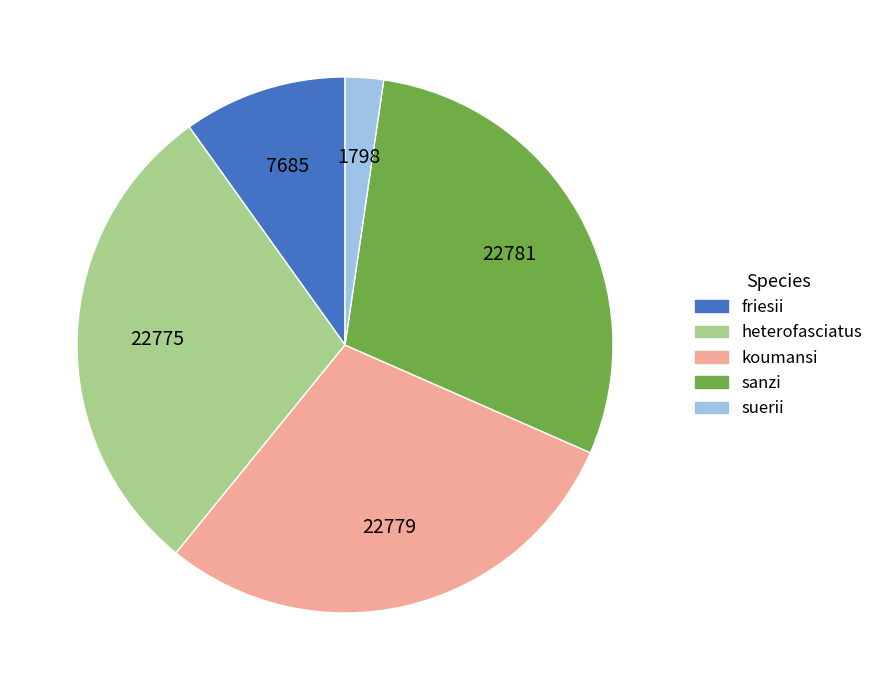

Which has a higher value, koumansi or suerii?

koumansi